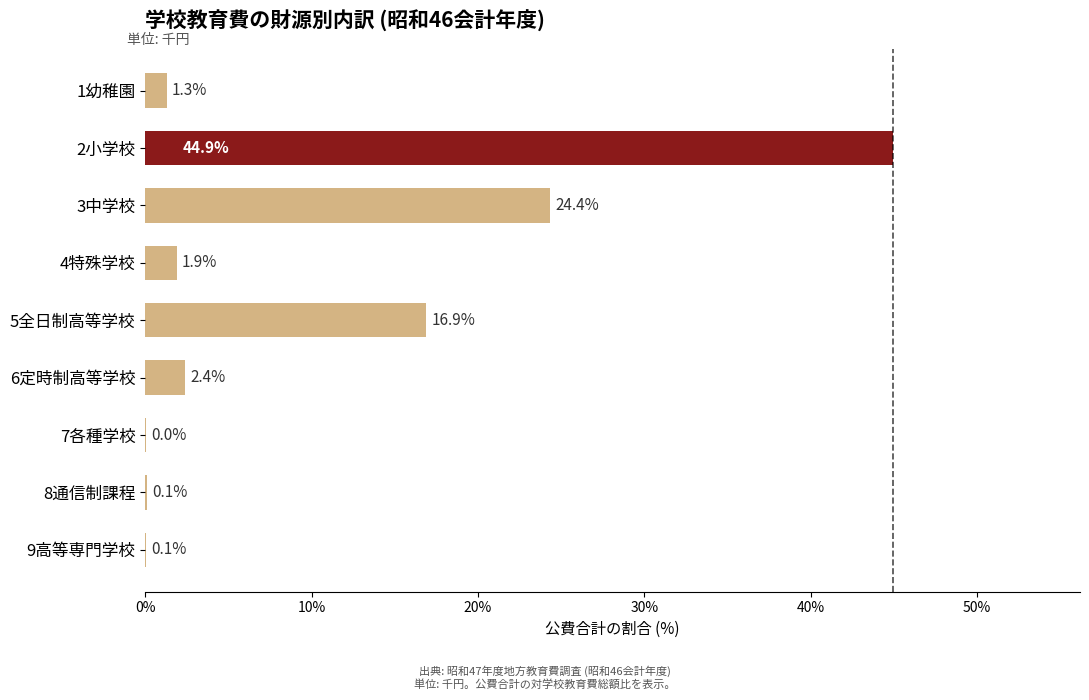

True or false: the data shows 1.9 at 4特殊学校.

True